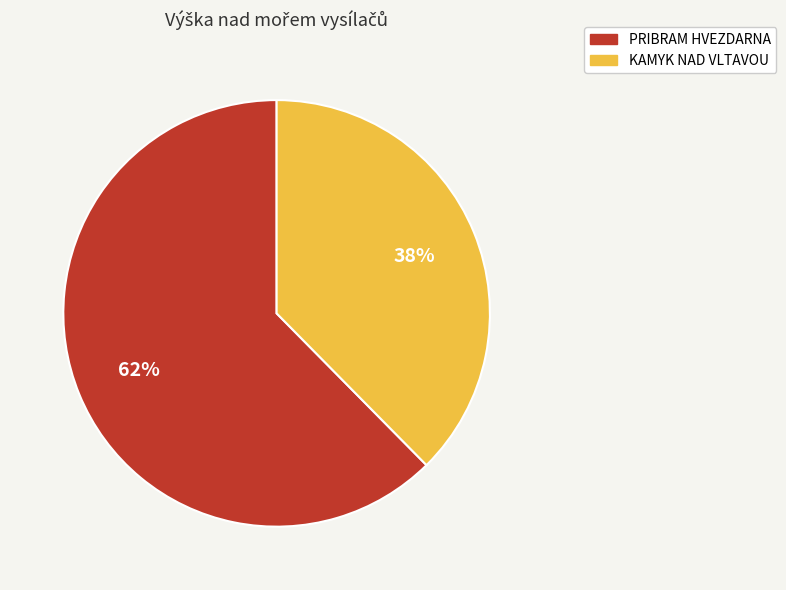

Do KAMYK NAD VLTAVOU and PRIBRAM HVEZDARNA together represent more than half of the pie?

Yes